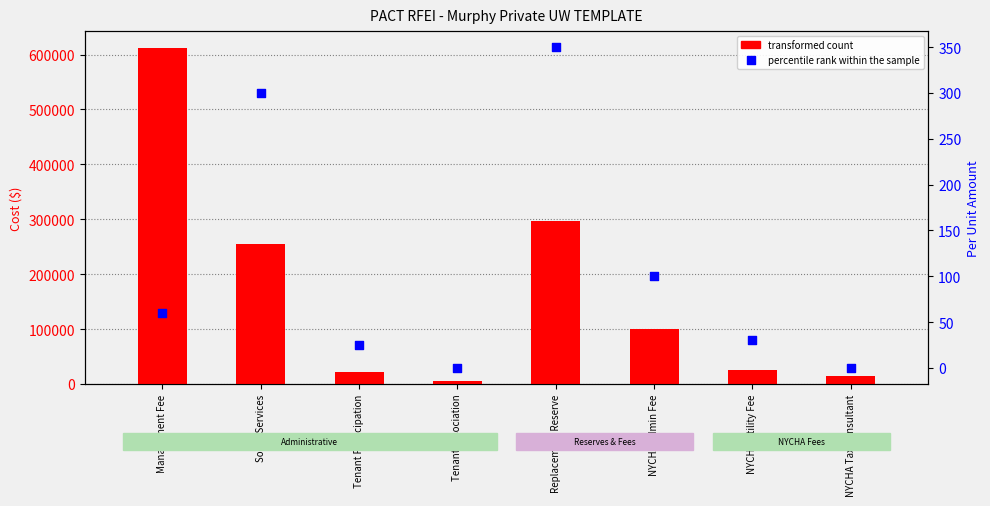

Is the value of percentile rank within the sample at Replacement Reserve greater than the value of transformed count at NYCHA Tax Consultant?

No